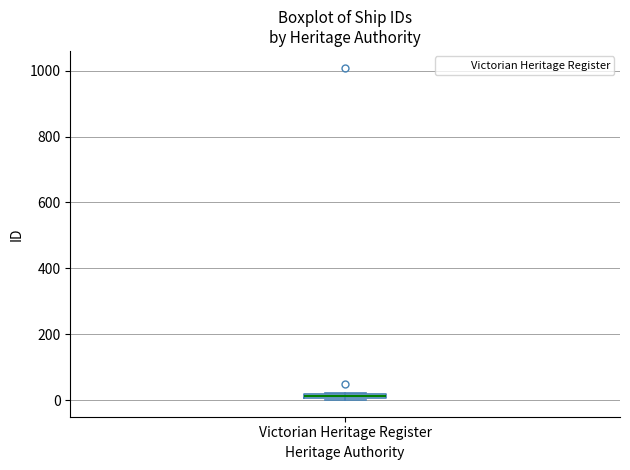

Where is the upper edge of the box for Victorian Heritage Register on the y-axis? The values are not printed on the chart, so give them approximately, as read against the axis.

20